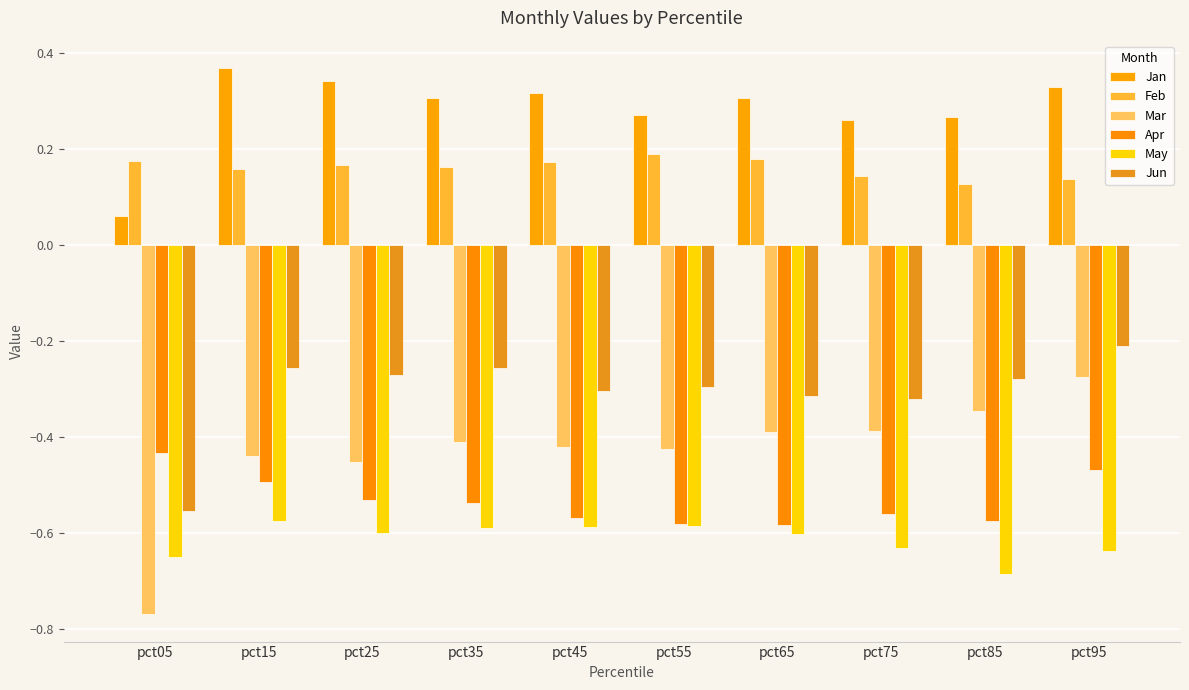

What is the minimum value shown in the chart?

-0.8